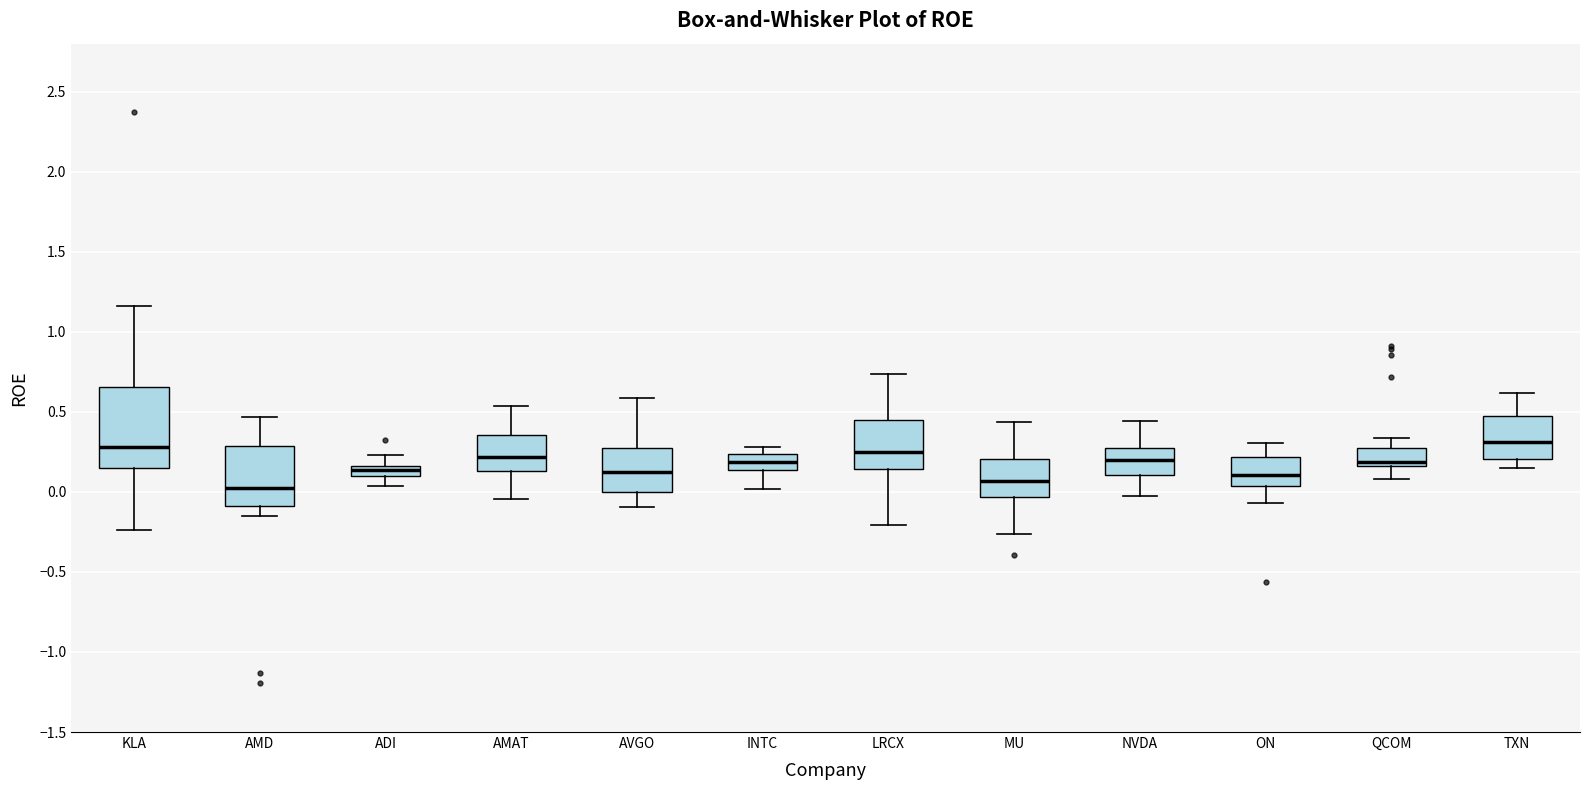

Where does the median line of the box for AMD sit on the y-axis? The values are not printed on the chart, so give them approximately, as read against the axis.

0.00